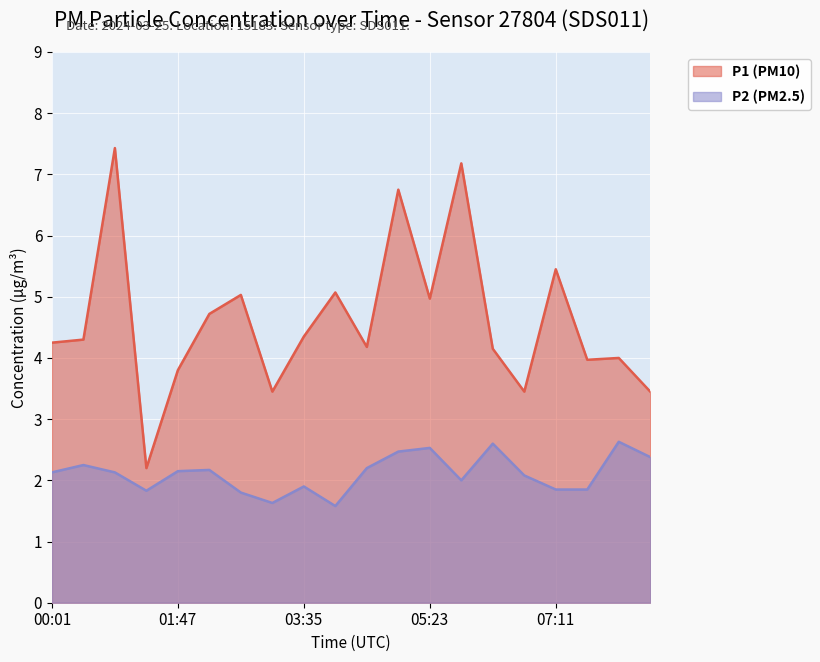

Reading left to right, extract all data points from this chart.

P1: 00:01=4.2	00:26=4.3	00:53=7.4	01:20=2.2	01:47=3.8	02:14=4.7	02:41=5.0	03:08=3.5	03:35=4.3	04:02=5.1	04:29=4.2	04:56=6.8	05:23=5.0	05:50=7.2	06:17=4.2	06:44=3.5	07:11=5.5	07:38=4.0	08:05=4.0	08:32=3.5
P2: 00:01=2.1	00:26=2.2	00:53=2.1	01:20=1.8	01:47=2.1	02:14=2.2	02:41=1.8	03:08=1.6	03:35=1.9	04:02=1.6	04:29=2.2	04:56=2.5	05:23=2.5	05:50=2.0	06:17=2.6	06:44=2.1	07:11=1.9	07:38=1.9	08:05=2.6	08:32=2.4